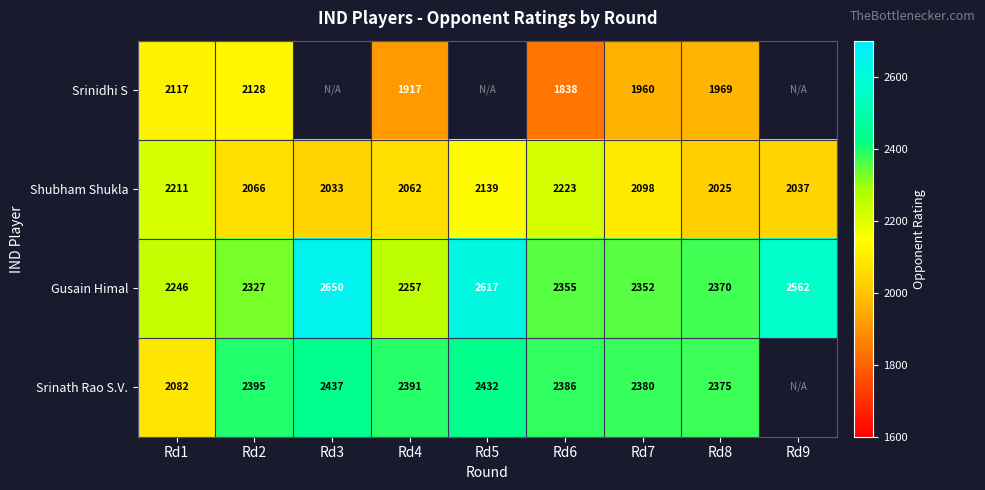

At how many categories does at least one series exceed 2083?

9